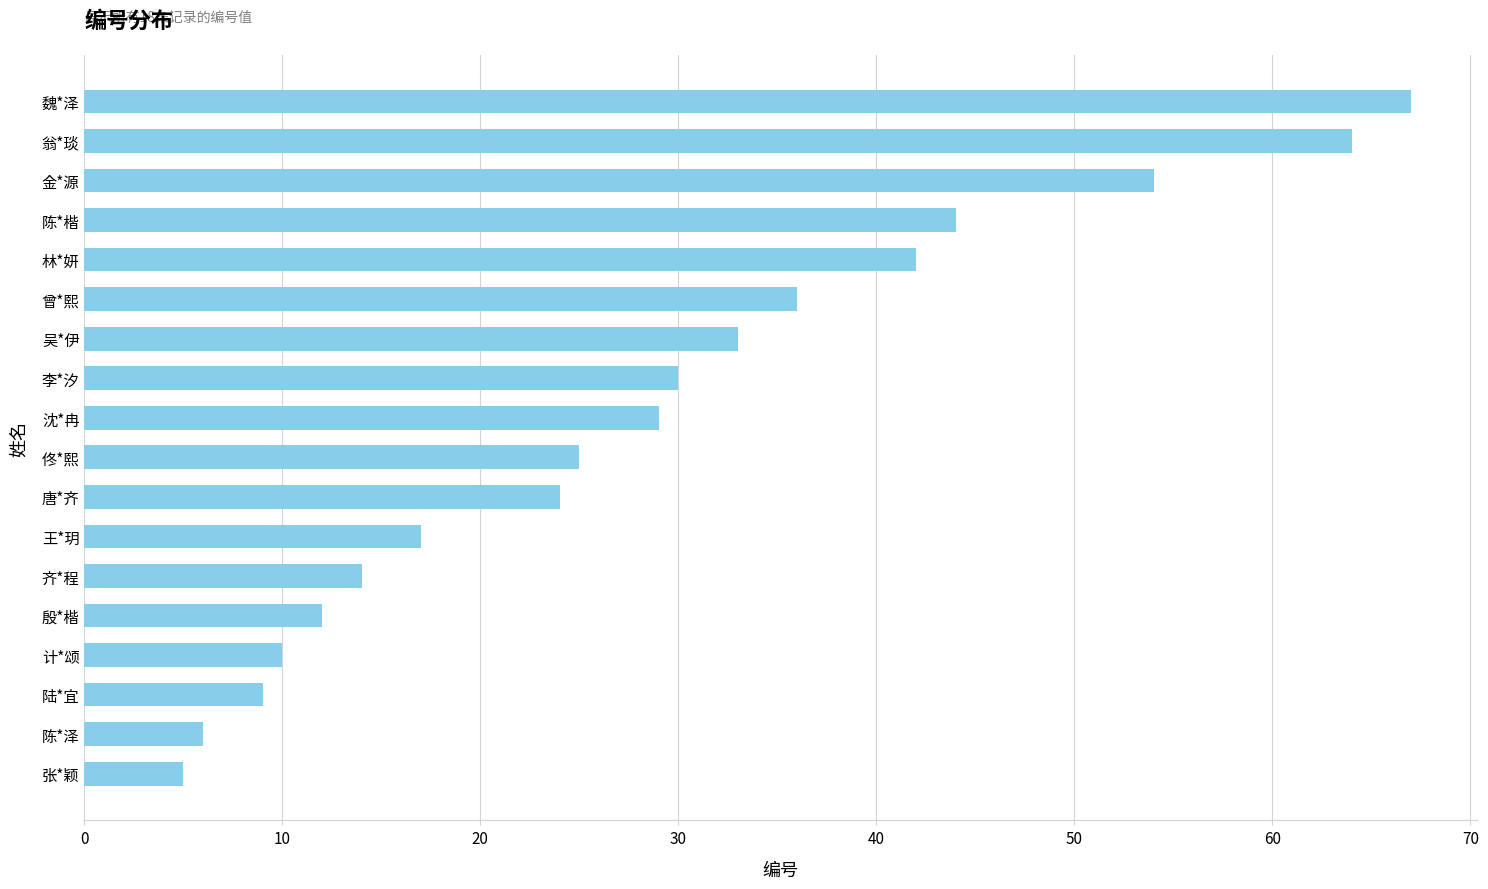

What is the smallest value displayed?

5